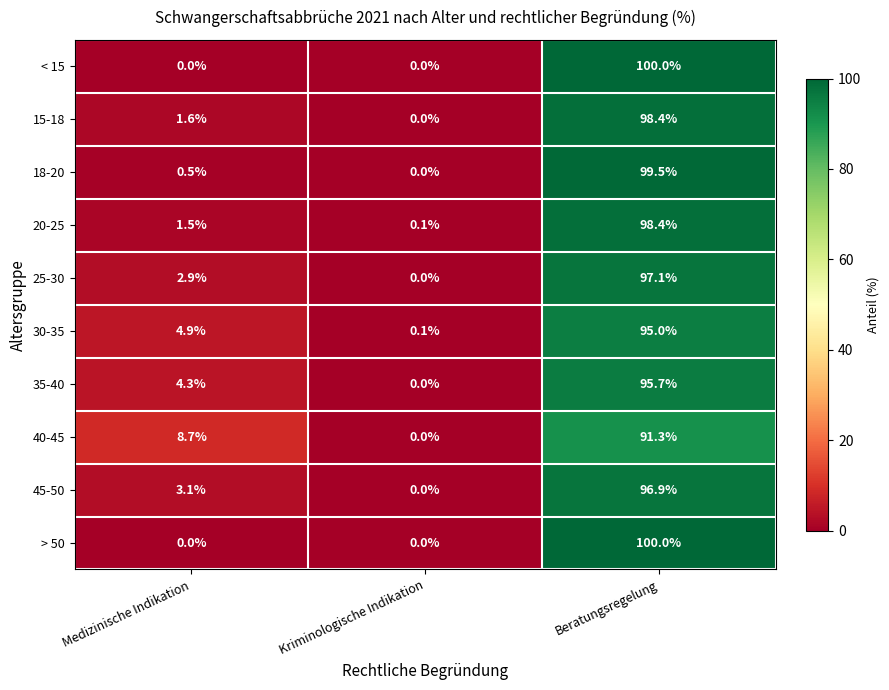

What is the difference between the maximum and second lowest values in the 40-45 series?

82.6